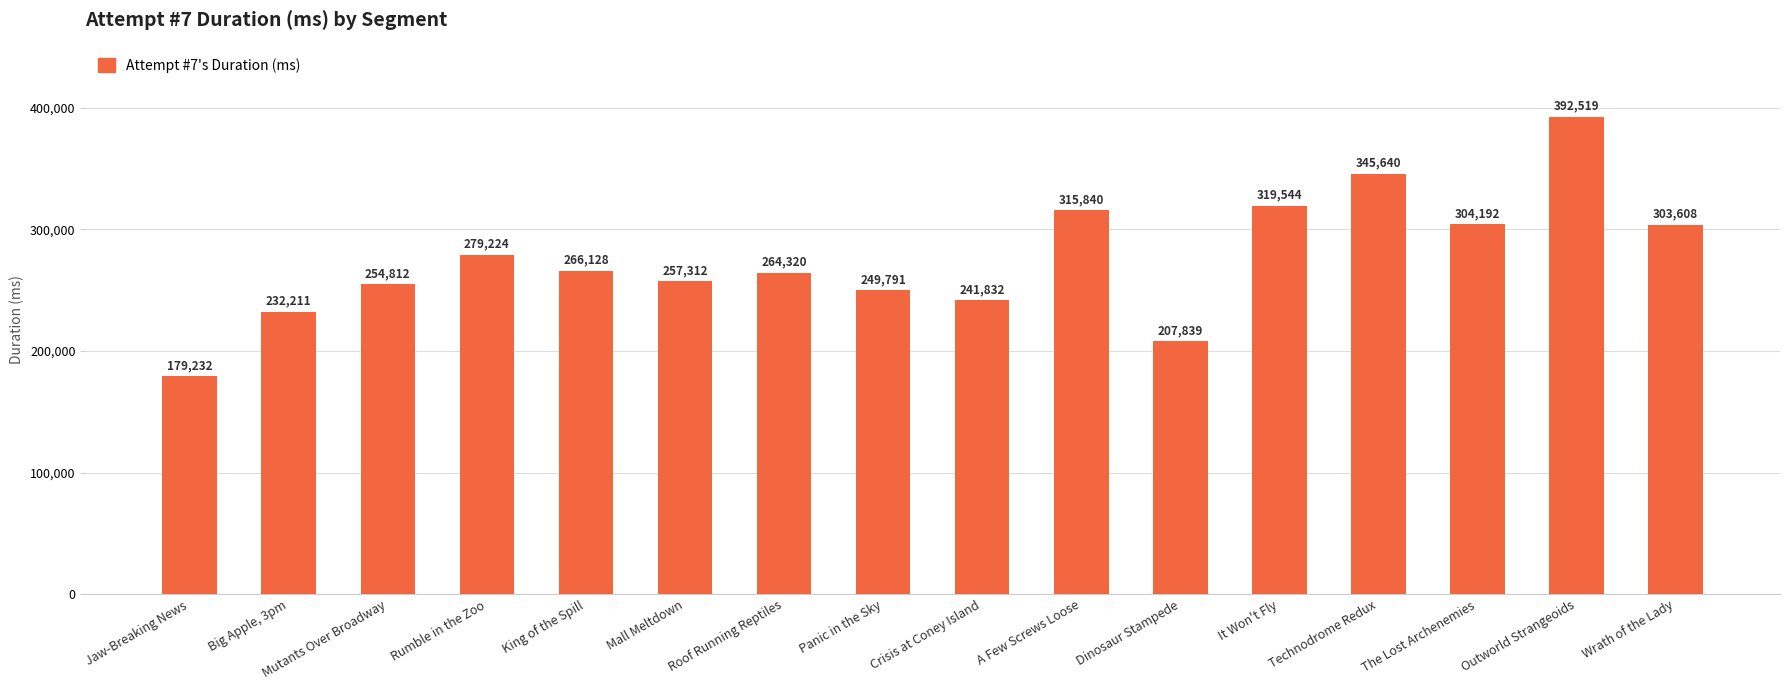

Approximately how many times larger is the value at Mutants Over Broadway compared to Wrath of the Lady?

0.8